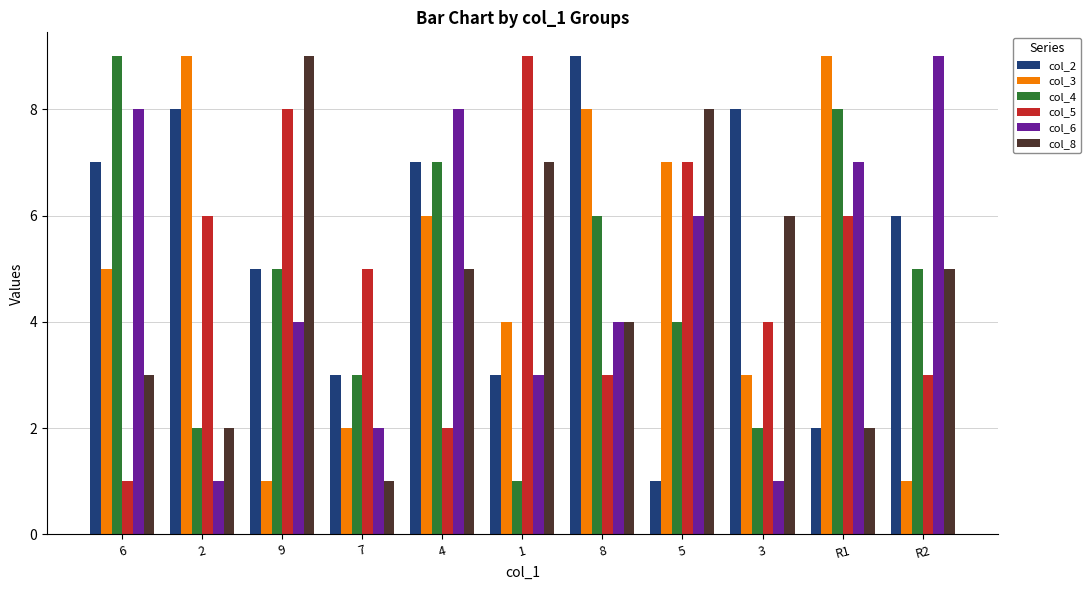

What is the maximum value shown in the chart?

9